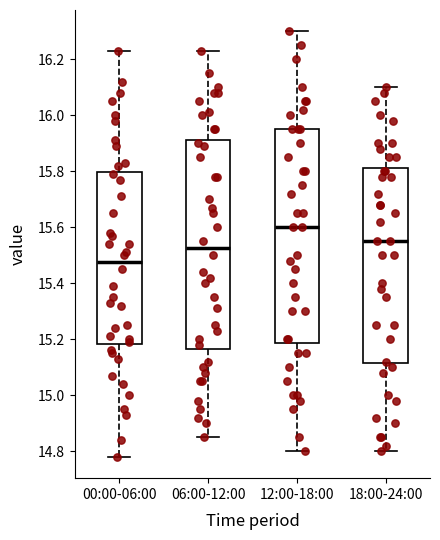

Where is the upper edge of the box for 12:00-18:00 on the y-axis? The values are not printed on the chart, so give them approximately, as read against the axis.

15.96